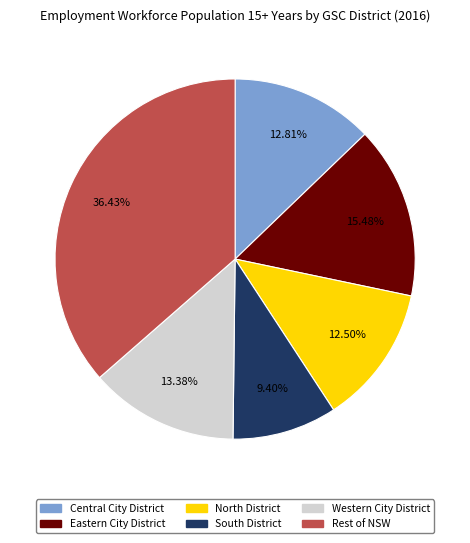

Is the sum of North District and Western City District greater than half?

No